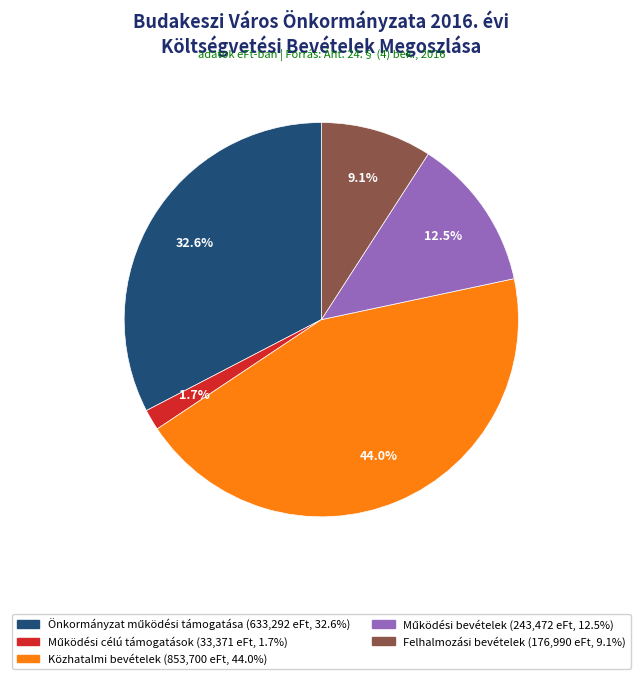

Is there any slice that represents more than half of the pie?

No